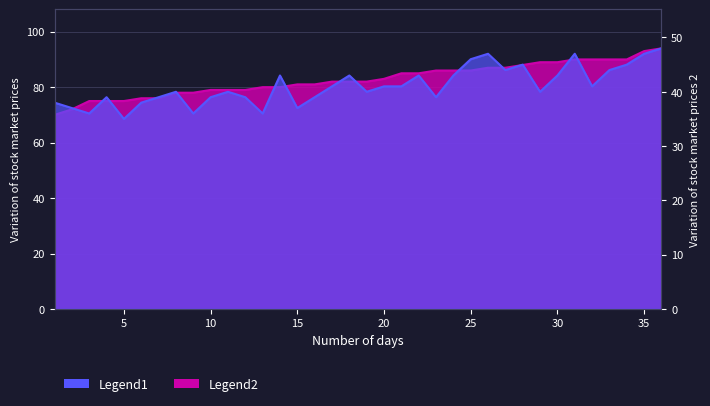

The value of Legend2 at 19 is 60. True or false?

False